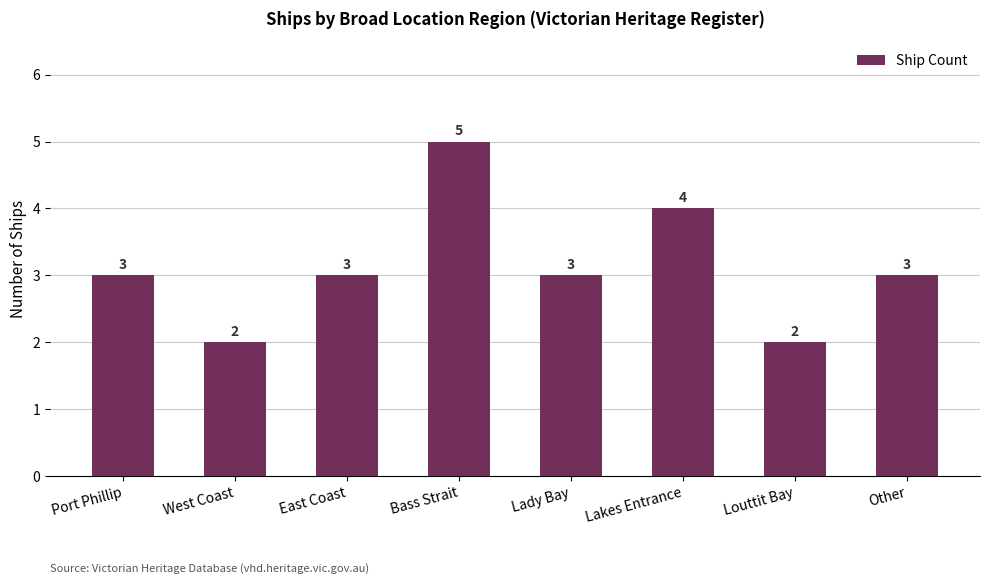

Which has a higher value, Lakes Entrance or Bass Strait?

Bass Strait